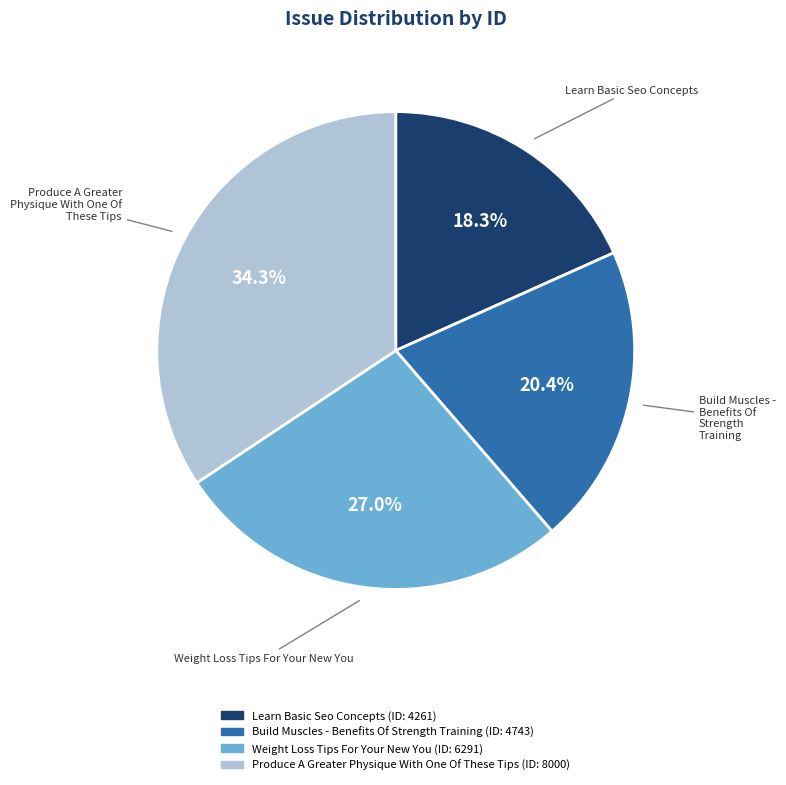

Which has a higher value, Produce A Greater Physique With One Of These Tips or Learn Basic Seo Concepts?

Produce A Greater Physique With One Of These Tips